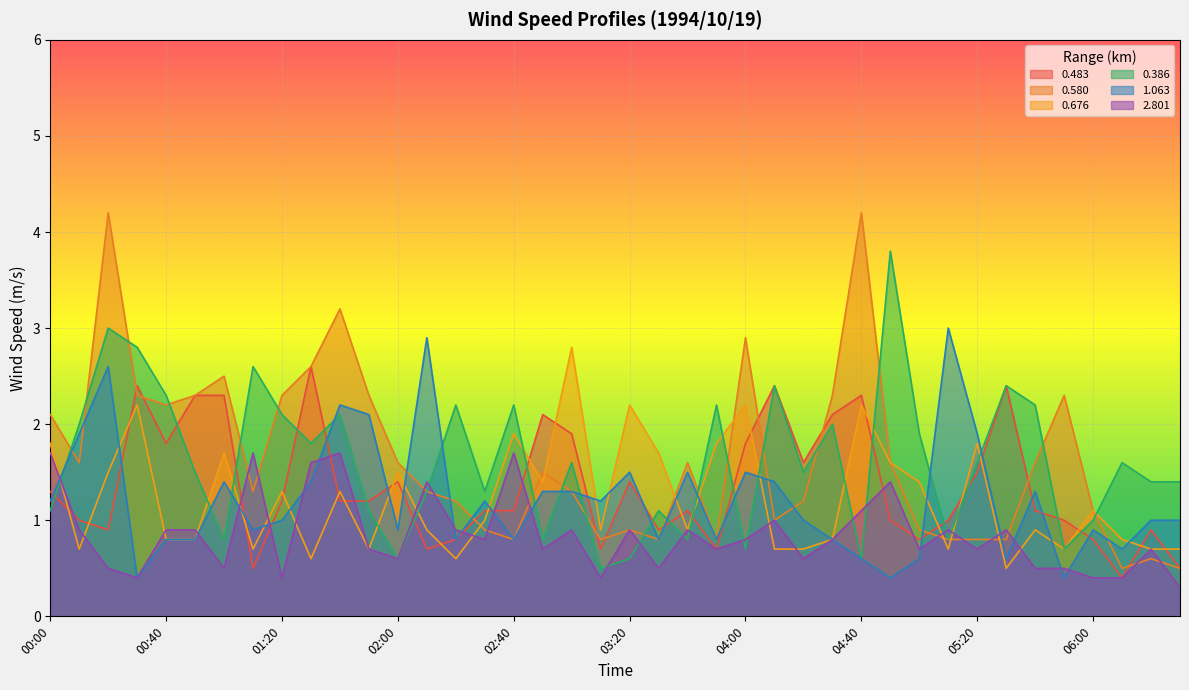

At how many categories does at least one series exceed 0?

40